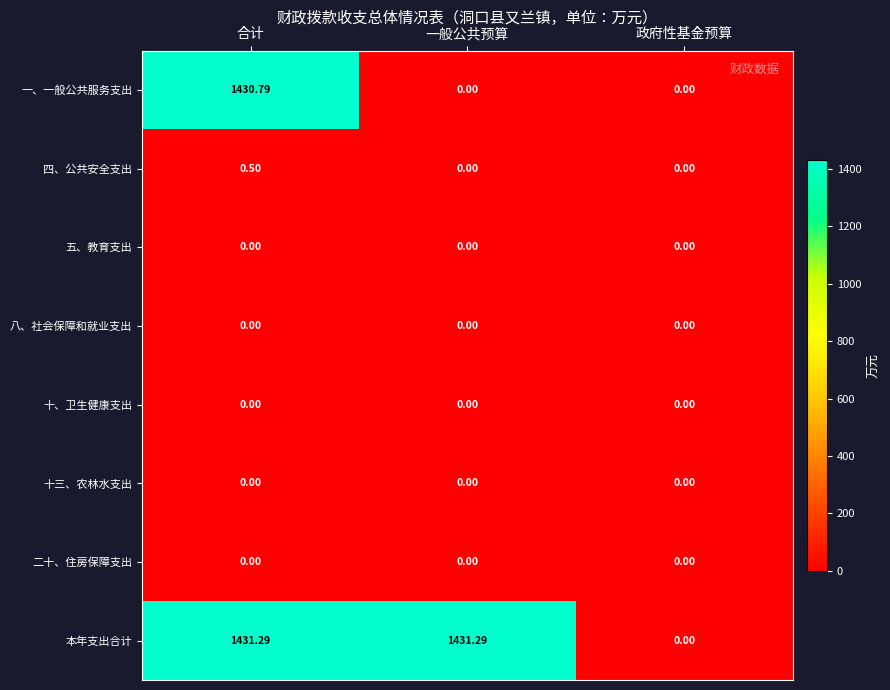

Where is 本年支出合计 nearest to the value 715?

政府性基金预算